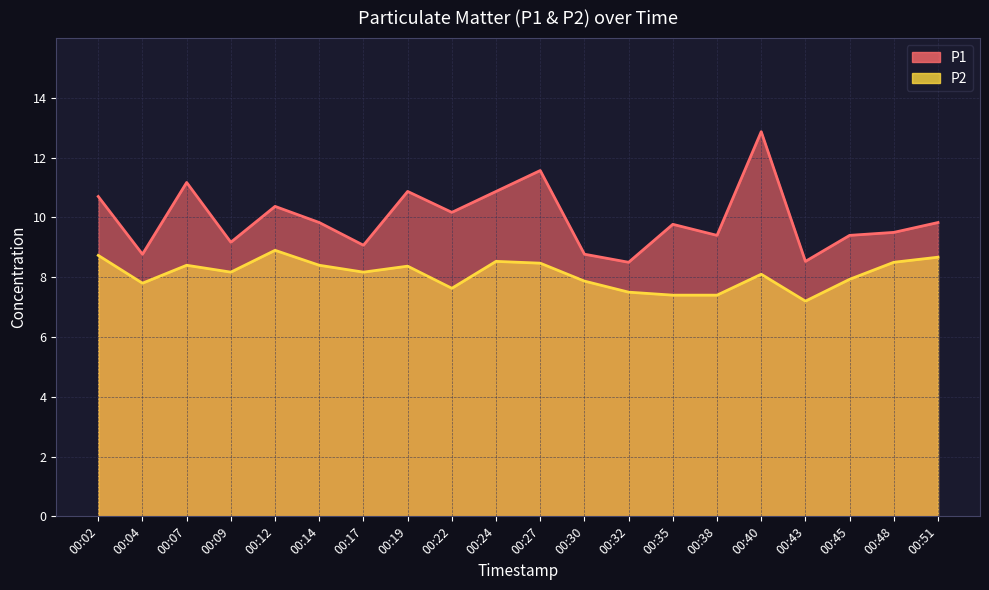

At which label does P1 first exceed 9?

00:02